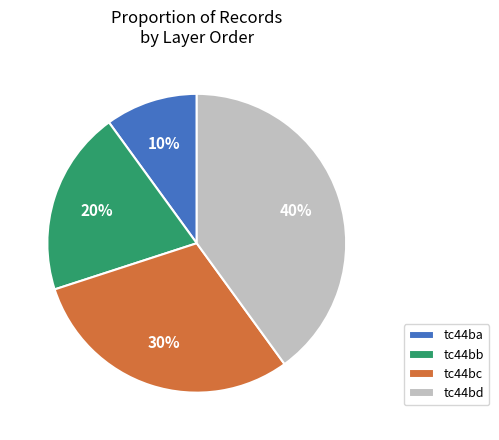

Which category has the biggest portion of the pie?

tc44bd